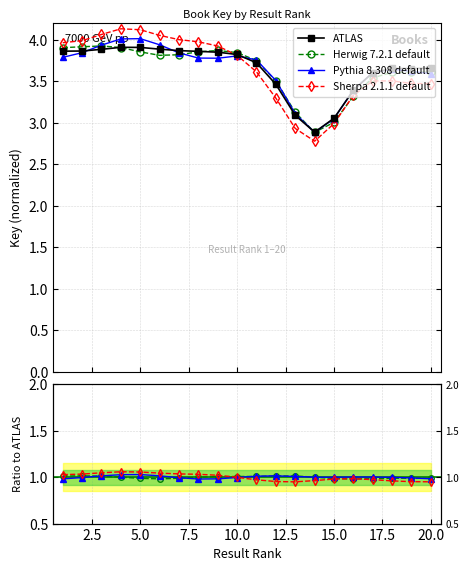

The Pythia 8.308 default series shows 0.3 at 20.0. True or false?

False